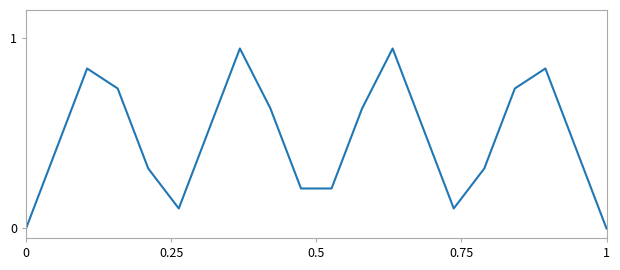

Is this an area chart (filled region under the line)?

No